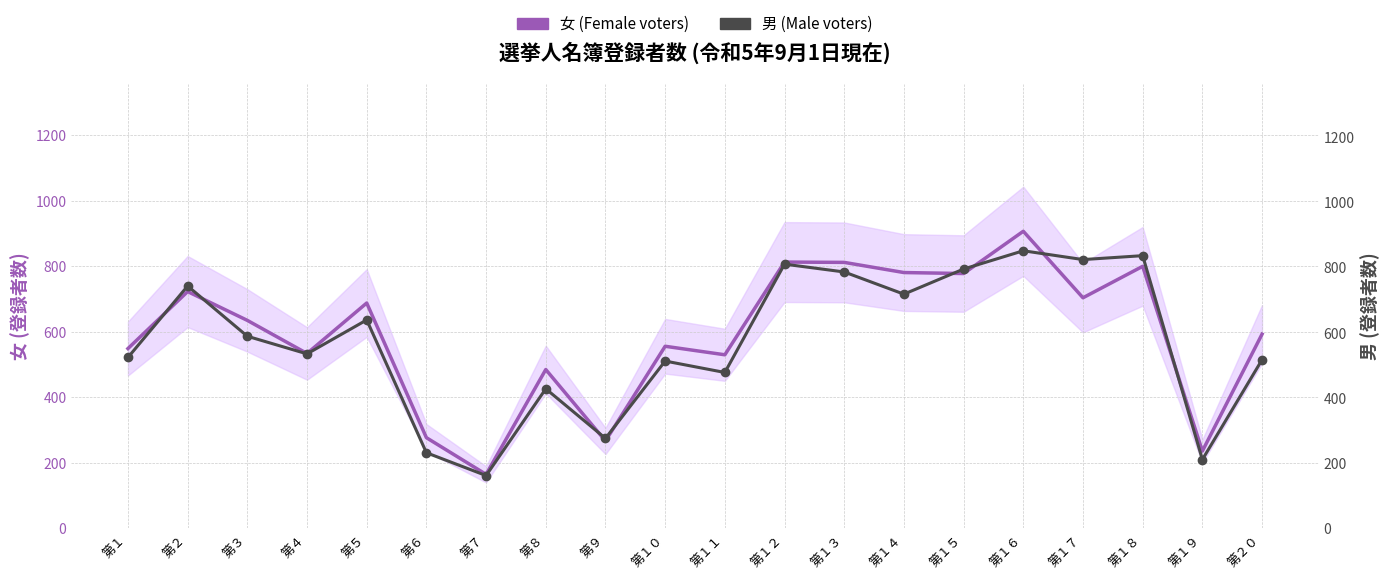

How many times do 女 (Female voters) and 男 (Male voters) cross each other?

10